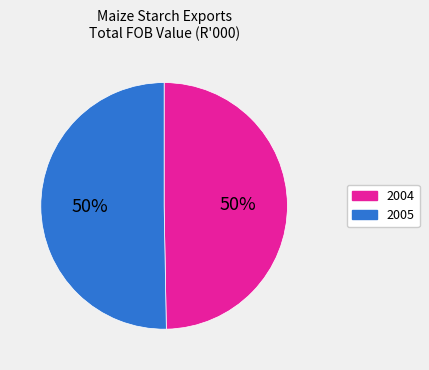

To the nearest percent, what is the average slice percentage?

50%